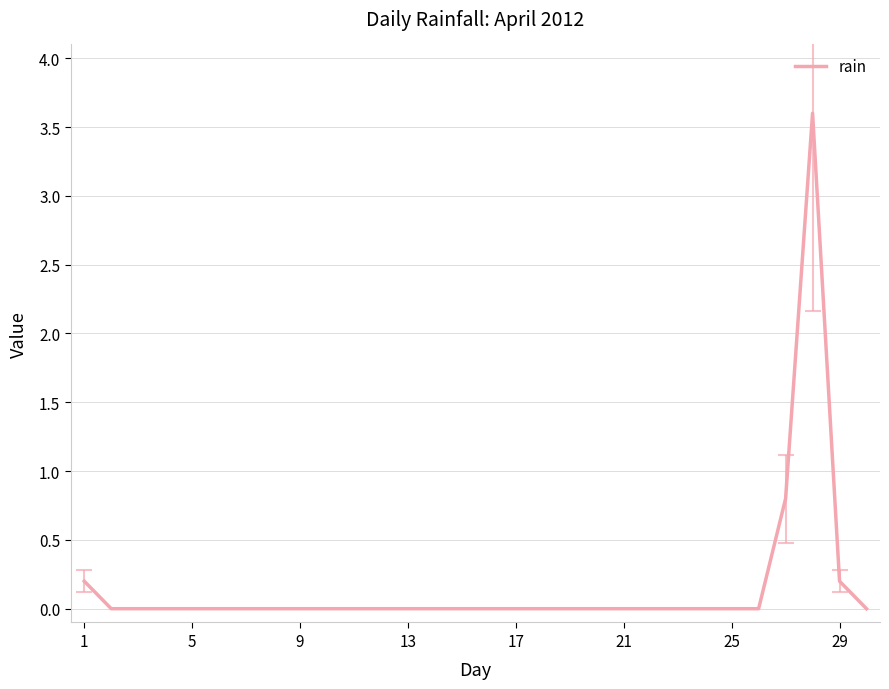

What is the difference between the maximum and minimum values?

3.6